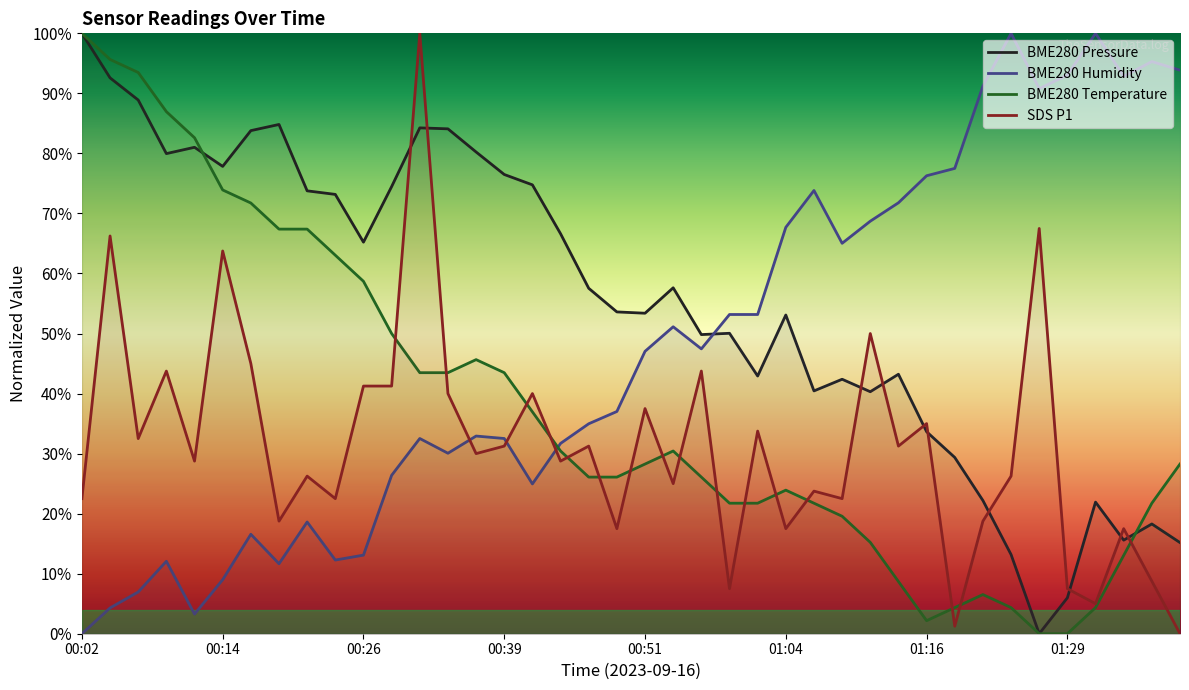

What is the spread (max minus min) of values at 00:44?

37.9